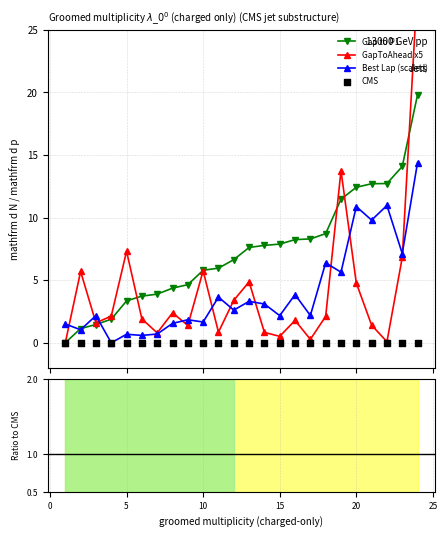

Which series has the widest spread of Y values?

GapToAhead